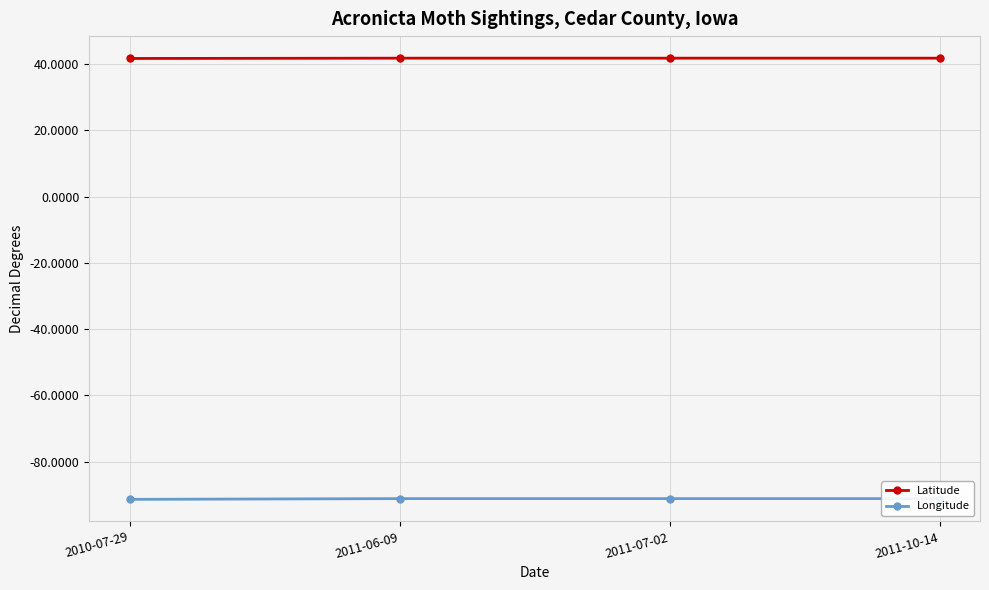

True or false: Longitude and Latitude intersect in this chart.

False